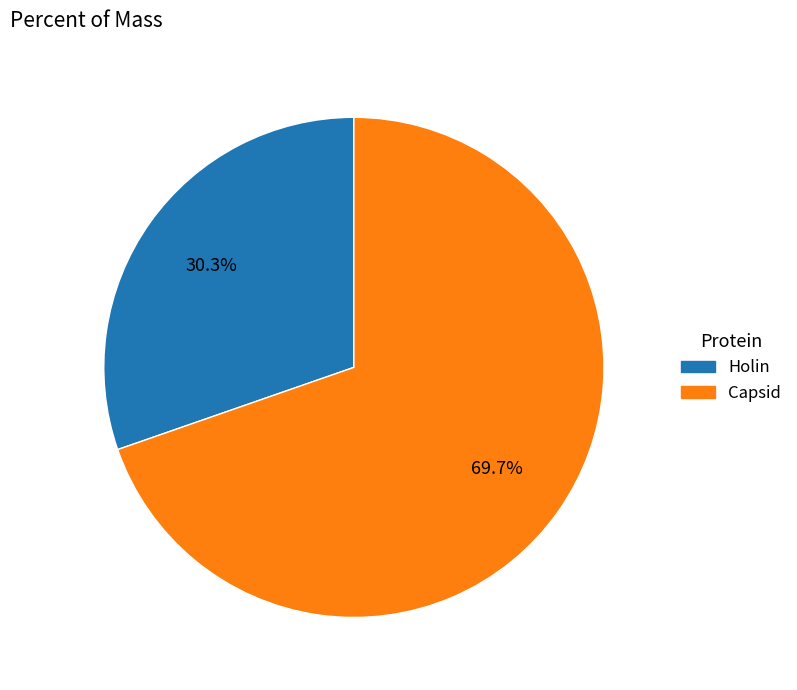

What is the ratio of the value at Holin to the value at Capsid?

0.4